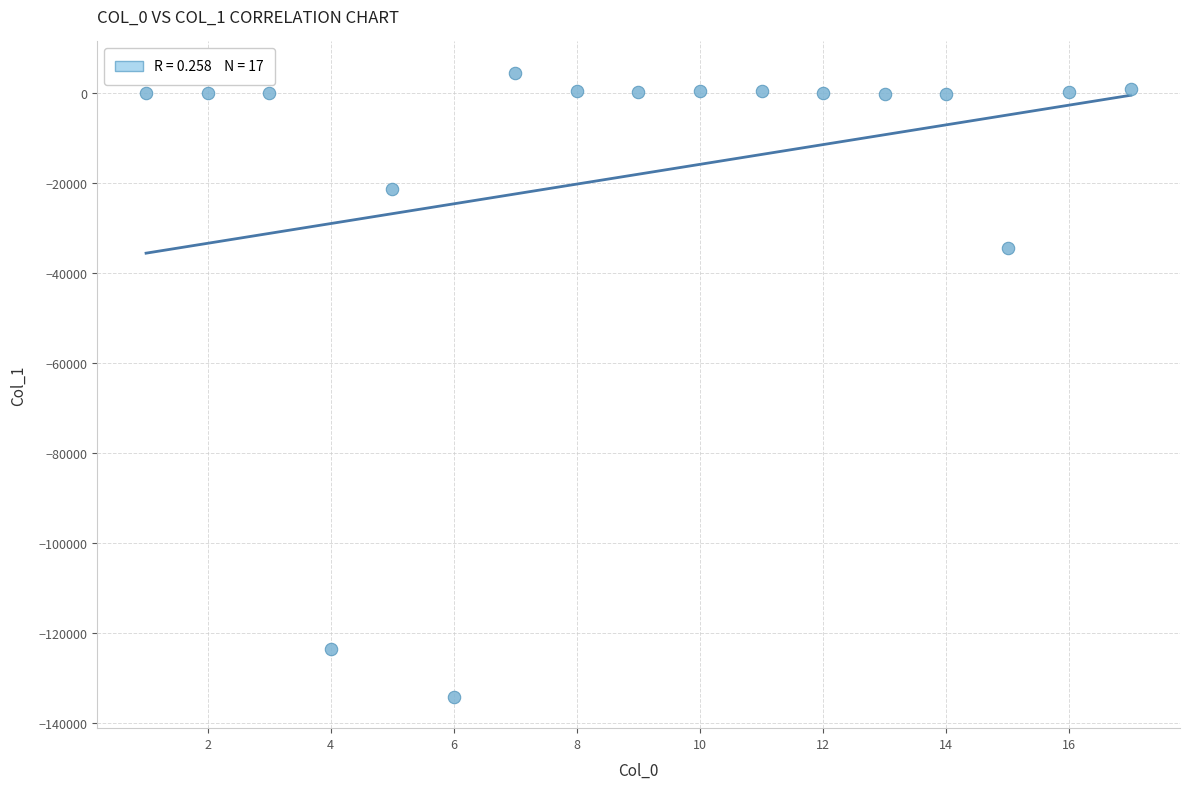

What Y value in the scatter plot is closest to -64835?

-34534